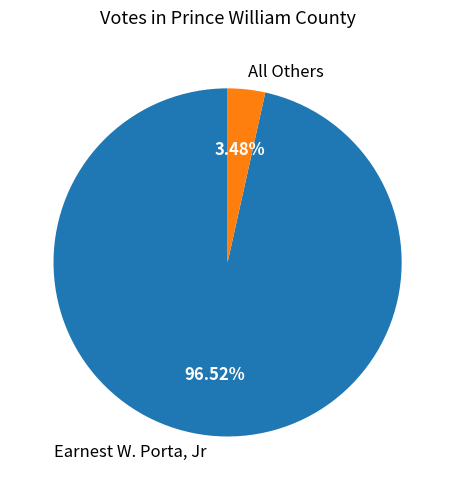

Rank the categories by value from highest to lowest.

Earnest W. Porta, Jr, All Others